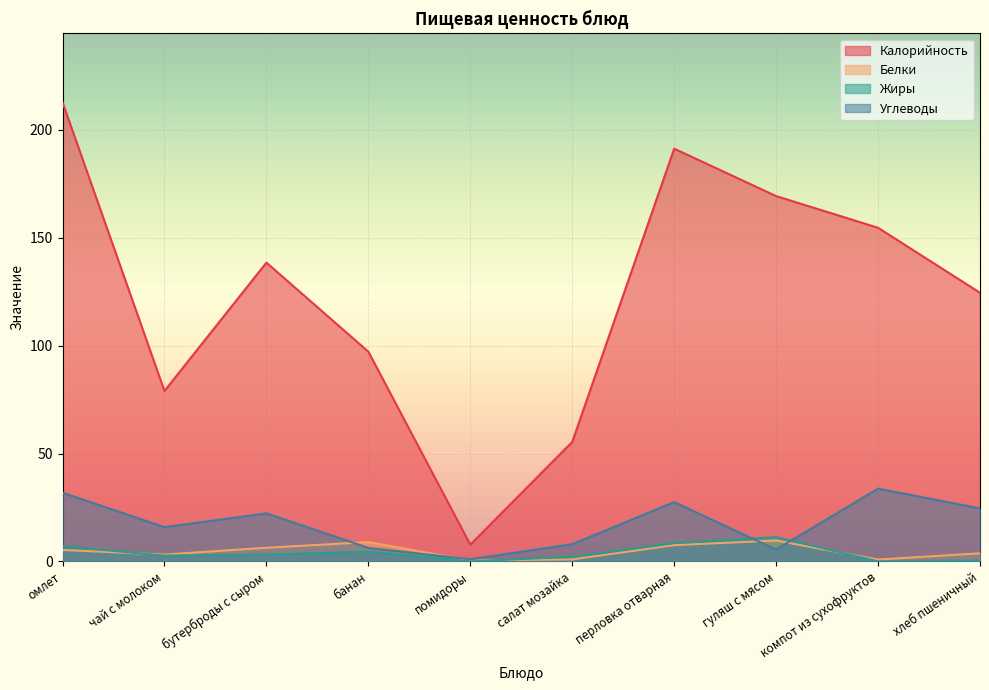

At how many categories does at least one series exceed 156?

3